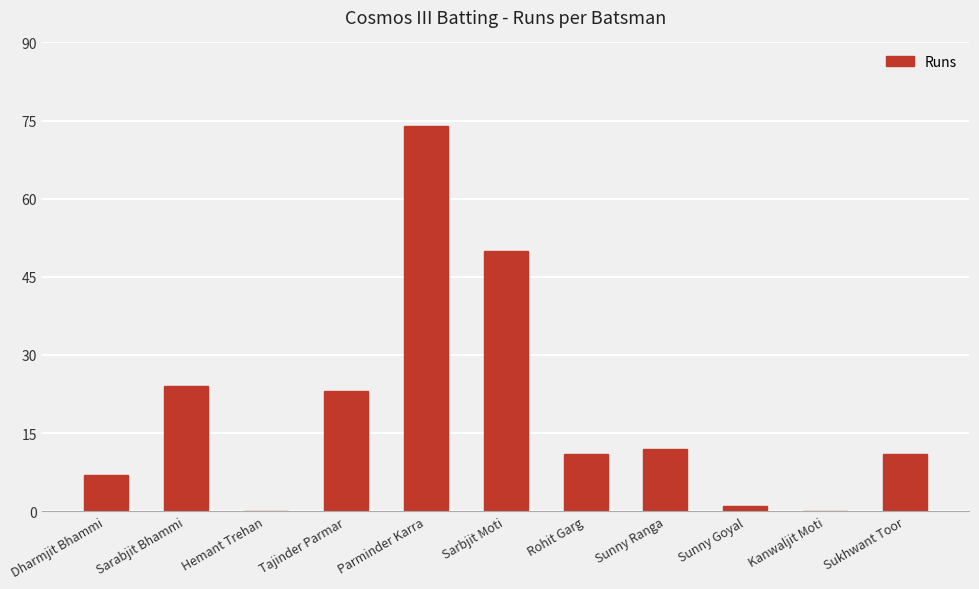

Which category has the highest value across all series?

Parminder Karra